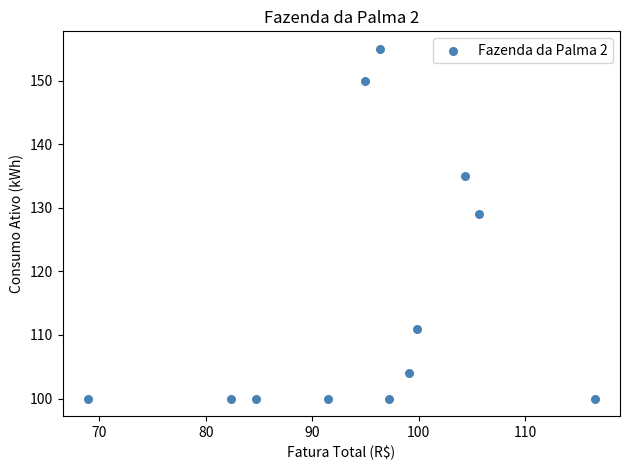

What Y value in the scatter plot is closest to 127?

129